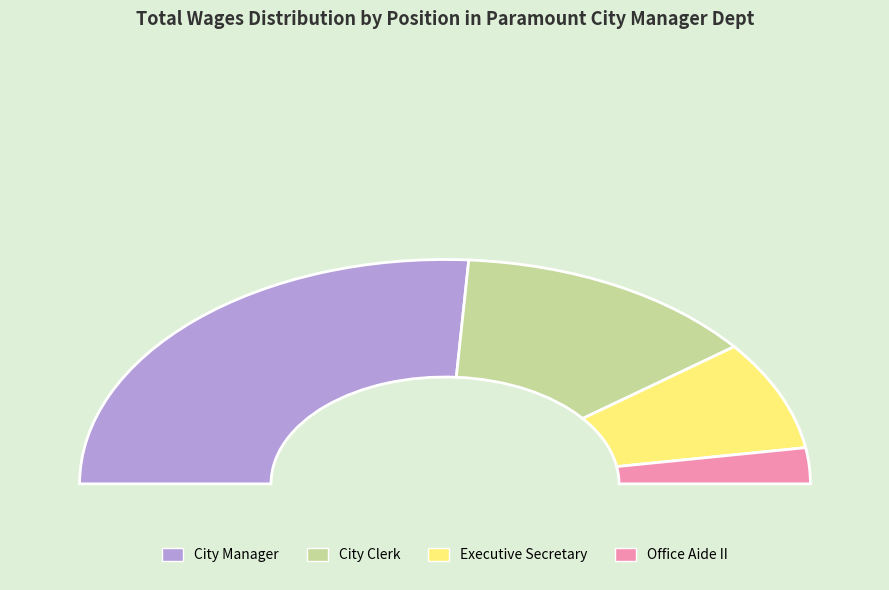

Combined, do City Clerk and Office Aide II account for over 50%?

No